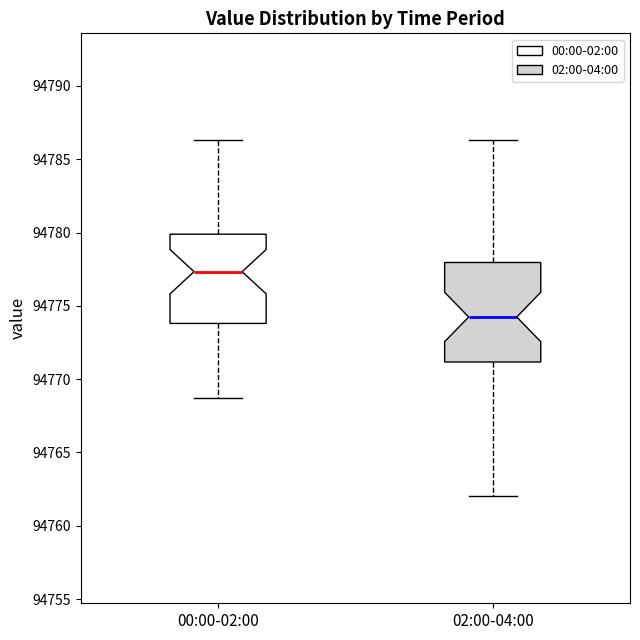

Reading left to right, read every box against the y-axis: the position of its median line, the range the box covers, and the ends of its whiskers. The values are not printed on the chart, so give them approximately, as read against the axis.

00:00-02:00: median 94777.5, box 94774.0 to 94780.0, whiskers 94768.5 to 94786.5
02:00-04:00: median 94774.0, box 94771.0 to 94778.0, whiskers 94762.0 to 94786.5